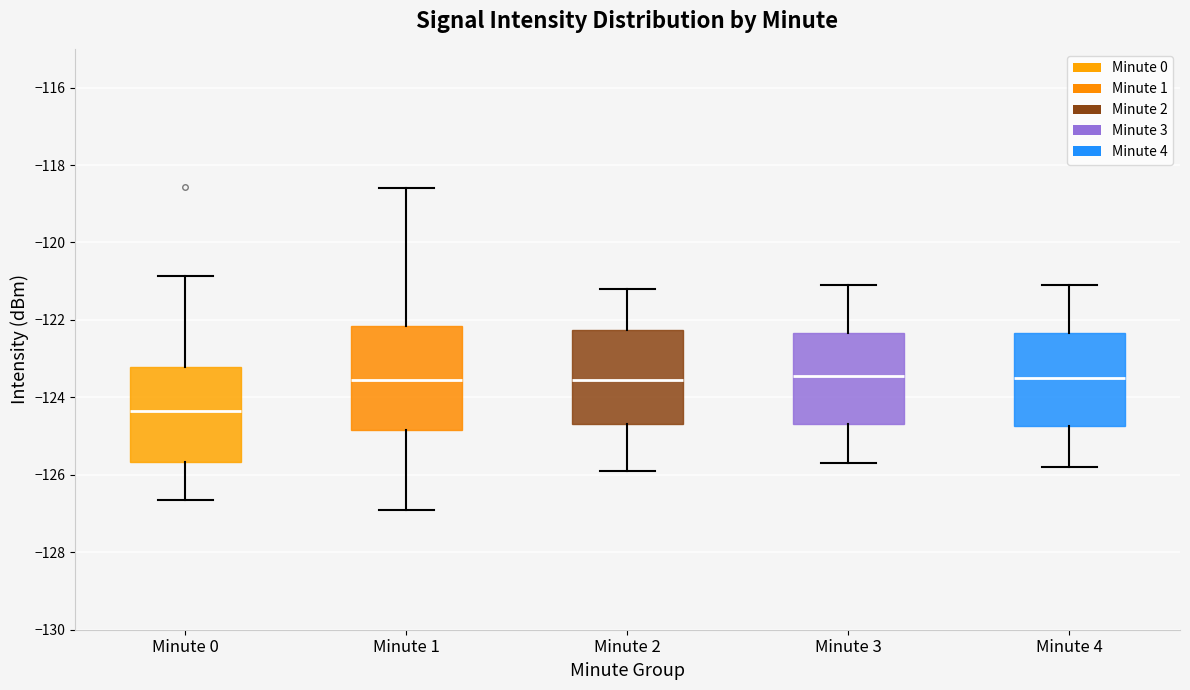

Reading left to right, read every box against the y-axis: the position of its median line, the range the box covers, and the ends of its whiskers. The values are not printed on the chart, so give them approximately, as read against the axis.

Minute 0: median -124.4, box -125.6 to -123.2, whiskers -126.6 to -120.8
Minute 1: median -123.6, box -124.8 to -122.2, whiskers -127.0 to -118.6
Minute 2: median -123.6, box -124.6 to -122.2, whiskers -125.8 to -121.2
Minute 3: median -123.4, box -124.6 to -122.4, whiskers -125.6 to -121.0
Minute 4: median -123.4, box -124.8 to -122.4, whiskers -125.8 to -121.0